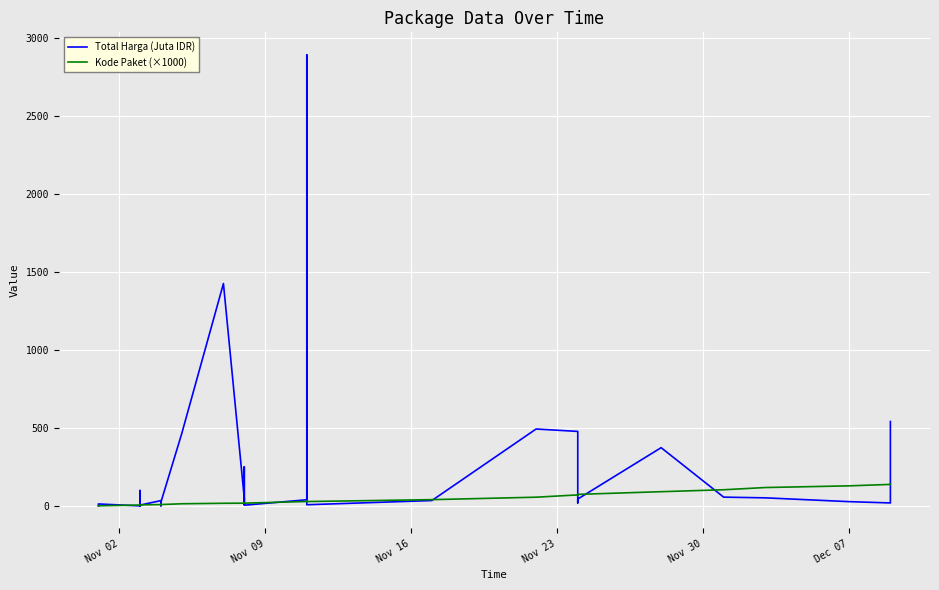

Rank the series at Nov 23 from highest to lowest value.

Total Harga (Juta IDR), Kode Paket (×1000)